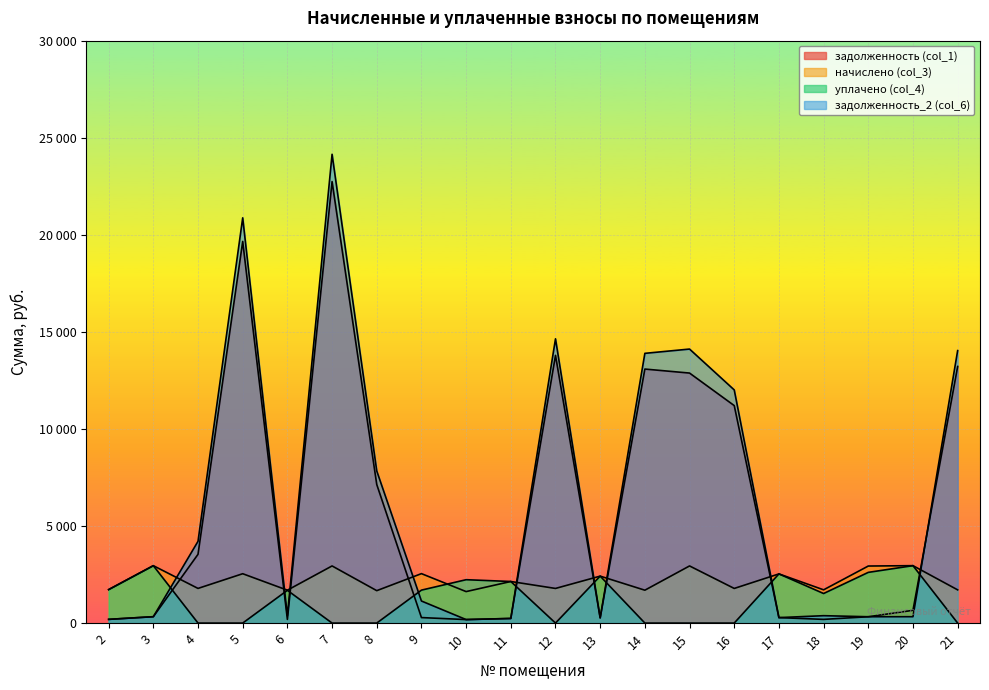

What are all the series names shown in the legend?

задолженность (col_1), начислено (col_3), уплачено (col_4), задолженность_2 (col_6)